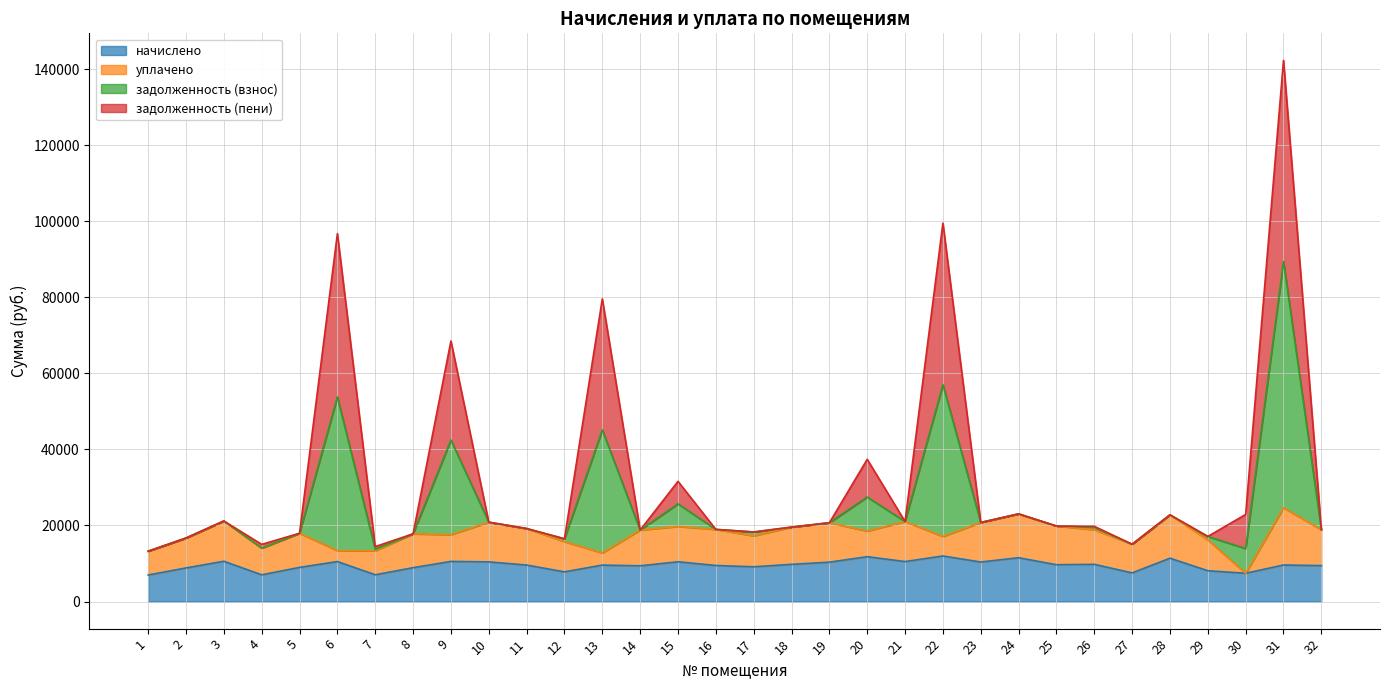

The задолженность (взнос) series shows 16507.8 at 12. True or false?

True